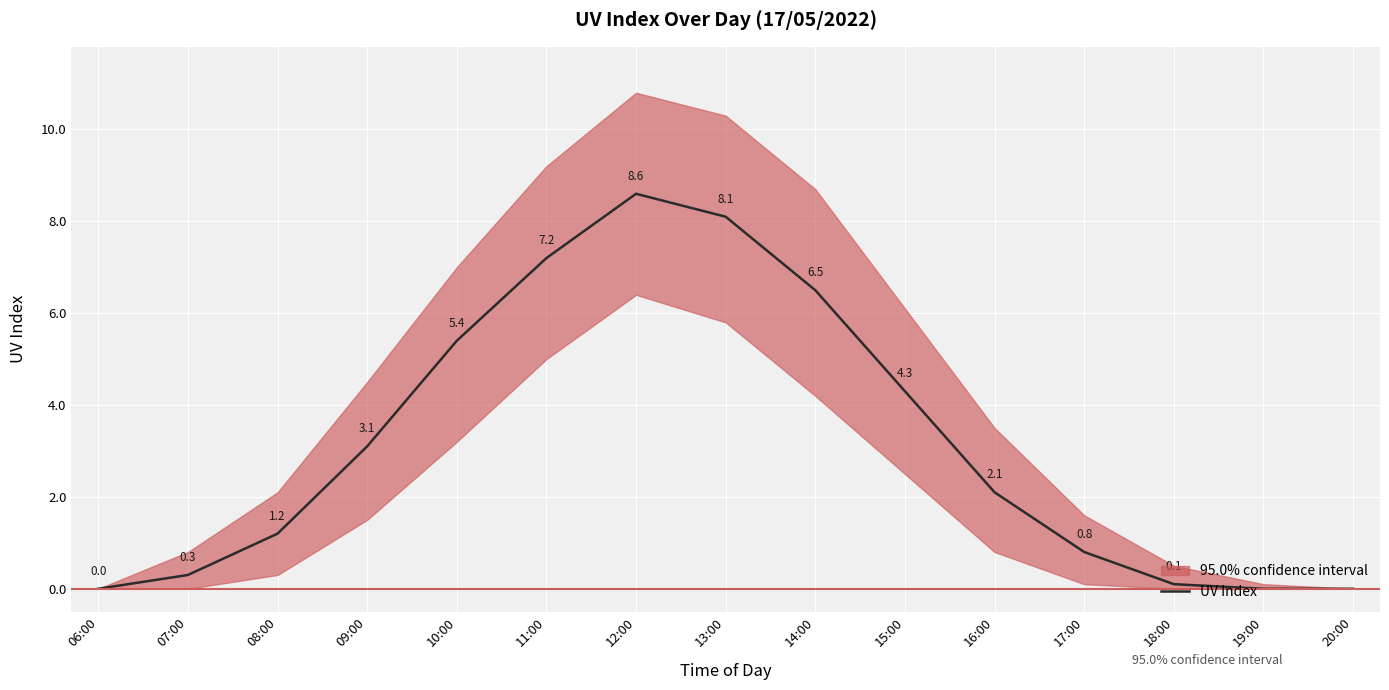

The value at 11:00 is 7.2. True or false?

True